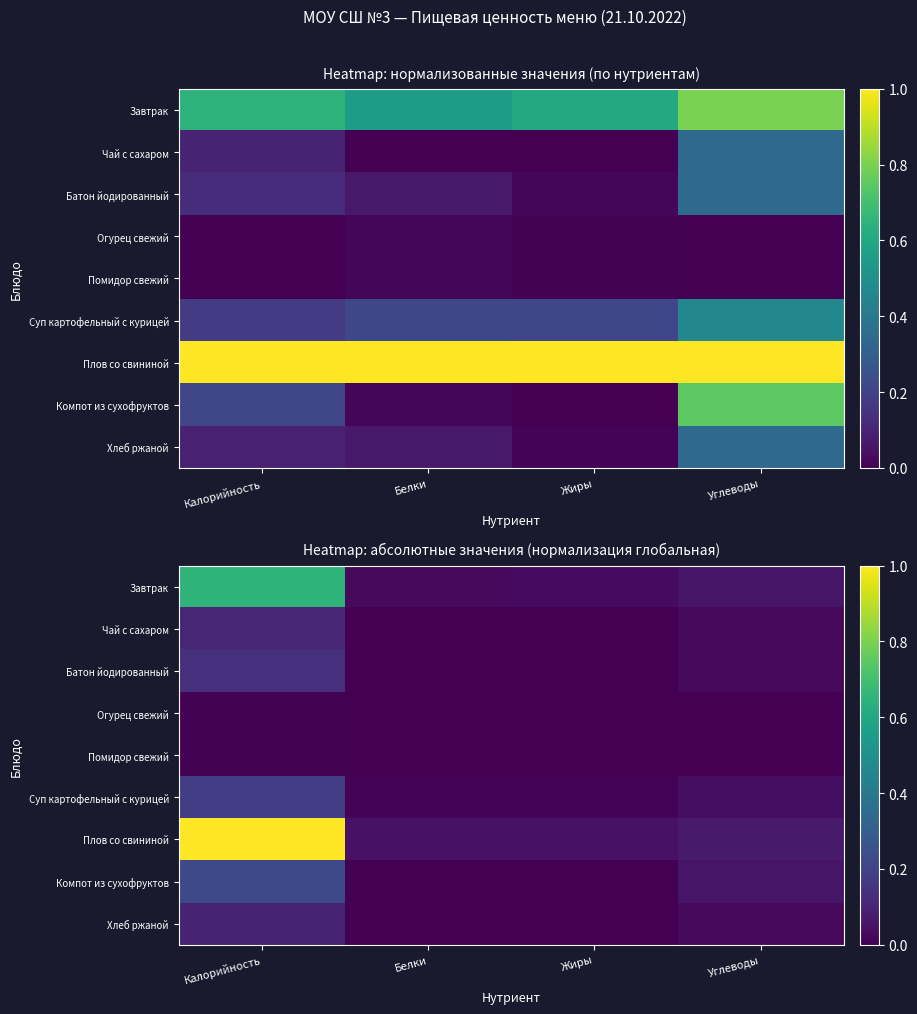

What is the difference between the second highest and second lowest values in the Компот из сухофруктов series?

0.1